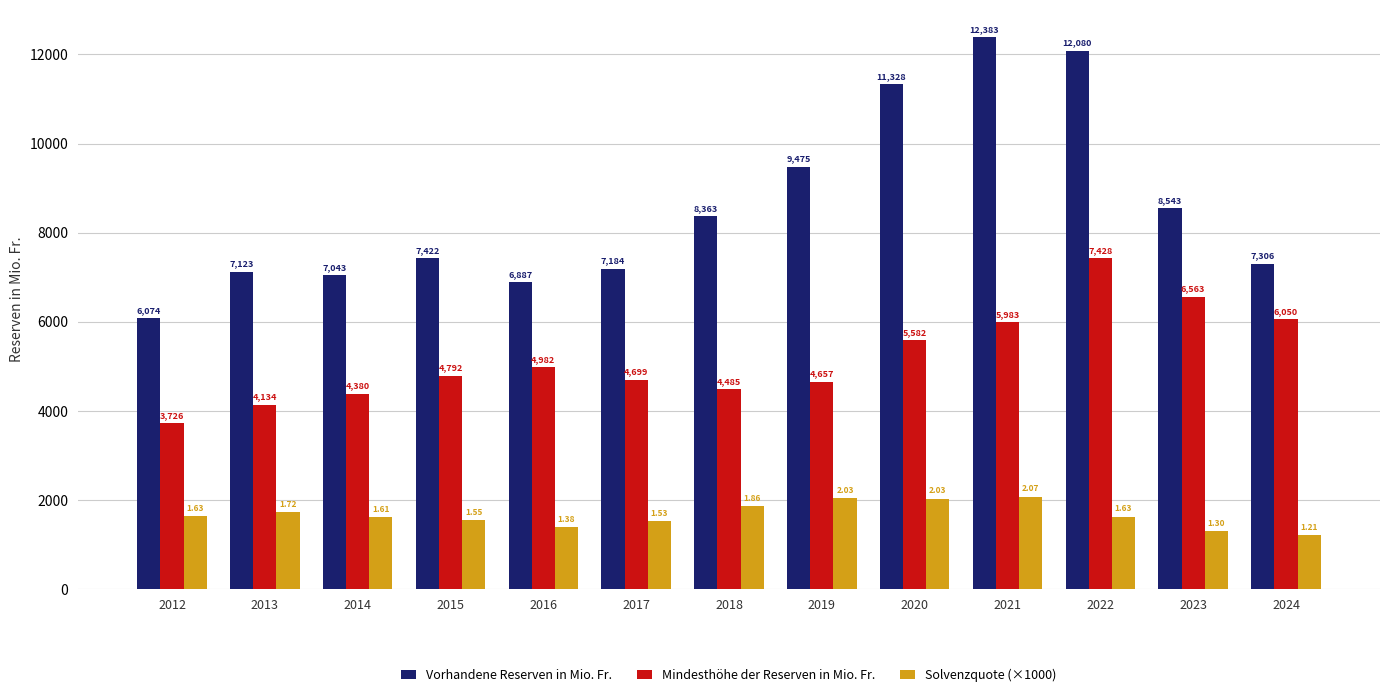

Rank the series at 2015 from lowest to highest value.

Solvenzquote (×1000), Mindesthöhe der Reserven in Mio. Fr., Vorhandene Reserven in Mio. Fr.